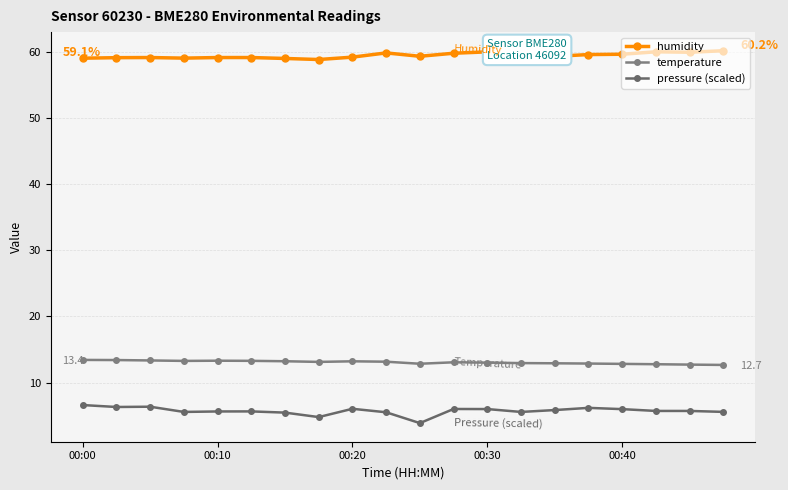

At how many categories does at least one series exceed 3?

20